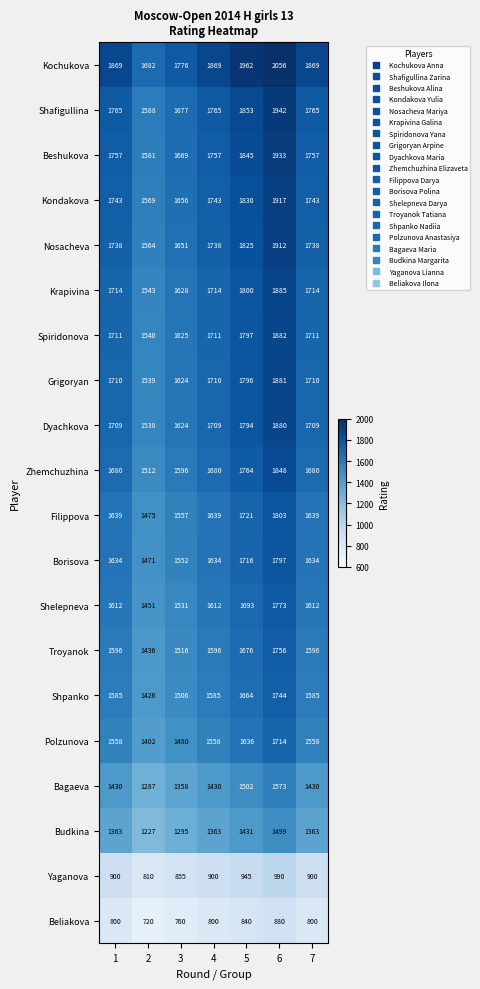

At which category is the sum across all series the highest?

6